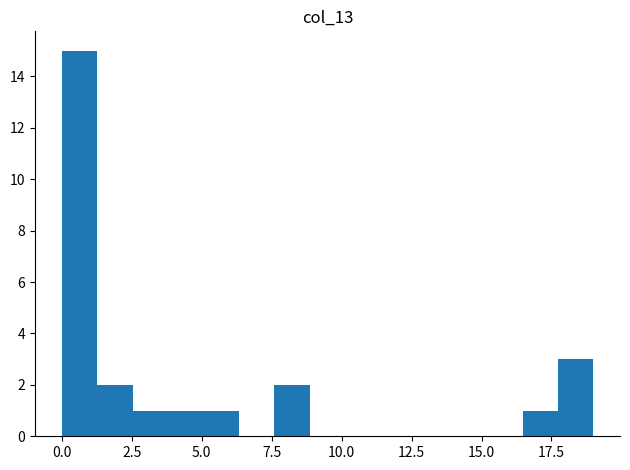

Around what value on the x-axis is the tallest bar? Give the approximate position of its centre, as read against the axis.

0.5